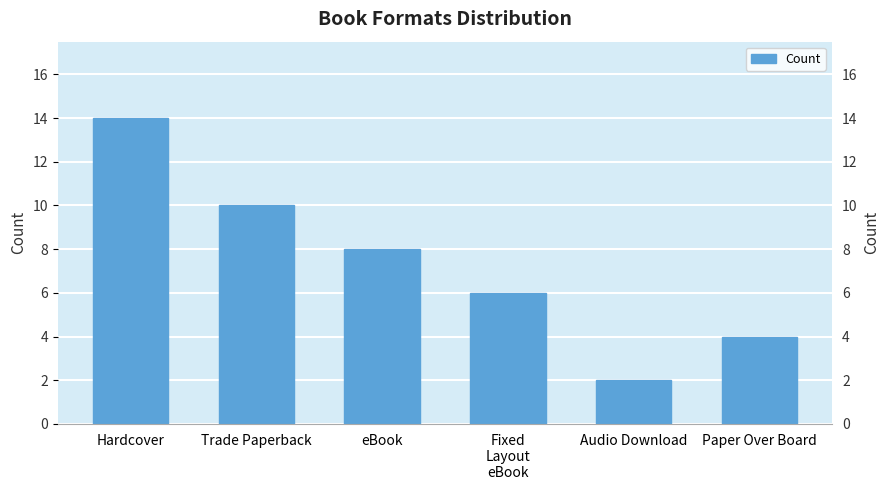

What is the ratio of the value at eBook to the value at Paper Over Board?

2.0